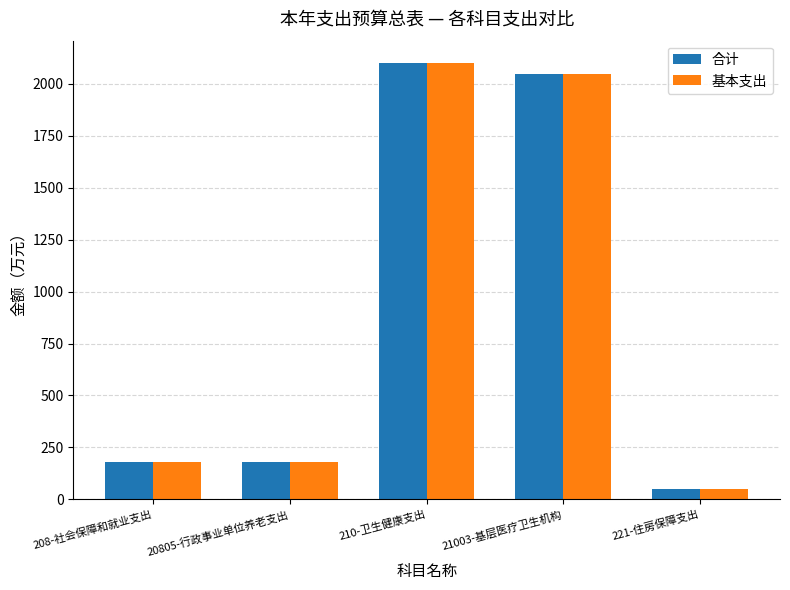

Which category has the lowest value across all series?

221-住房保障支出